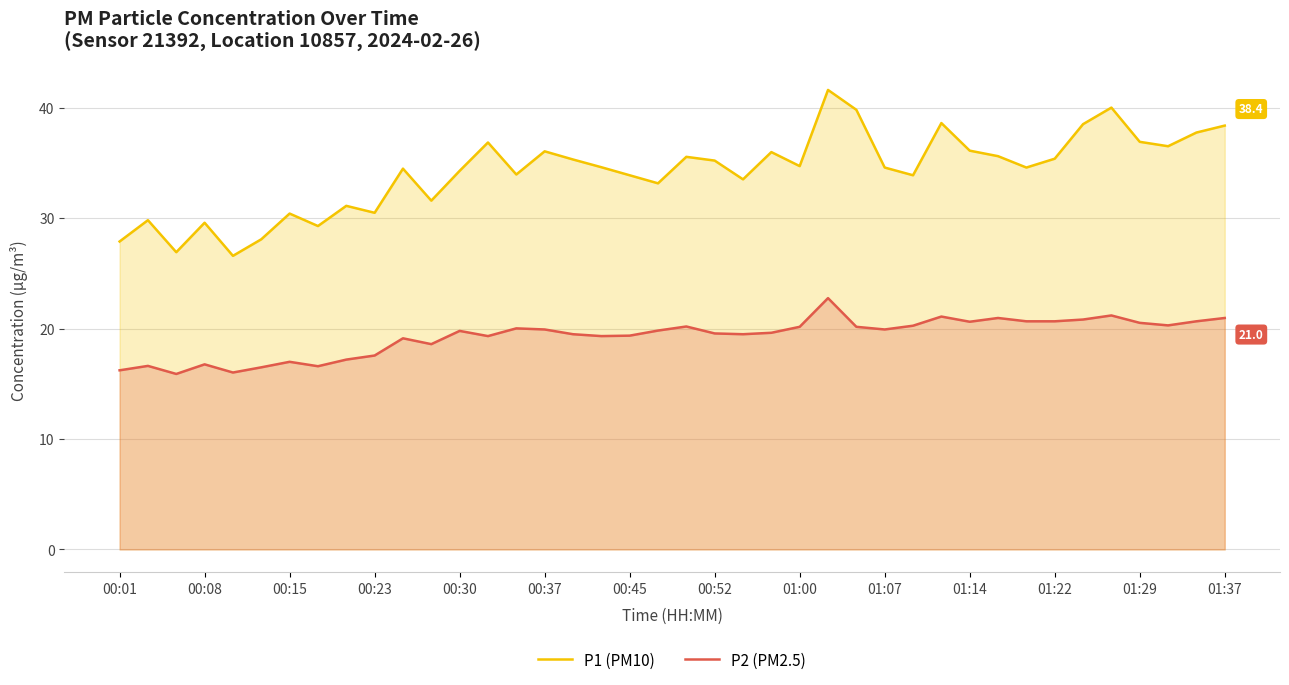

Is it true that P2 (PM2.5) equals 32.8 at 01:37?

False